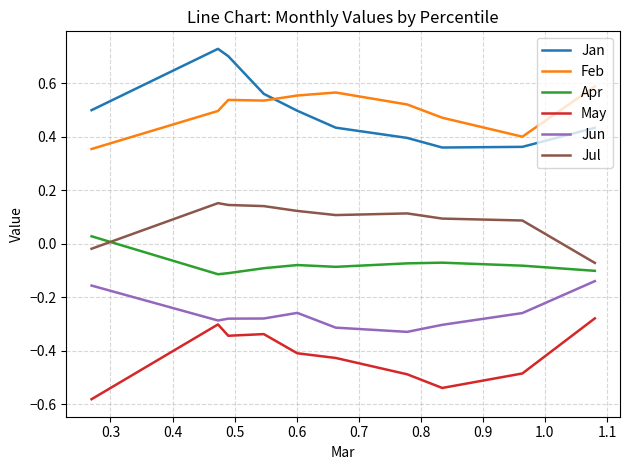

How many values in the Jul series exceed 0?

8